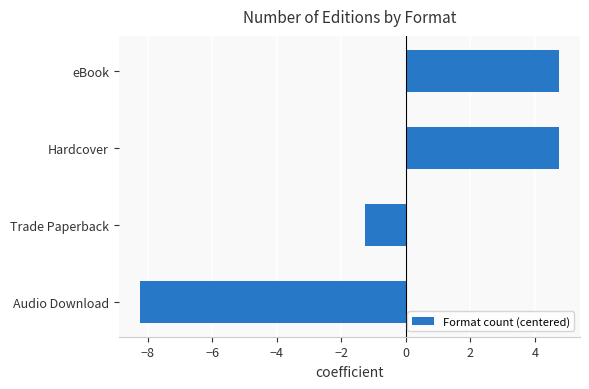

Which category has the lowest value across all series?

Audio Download